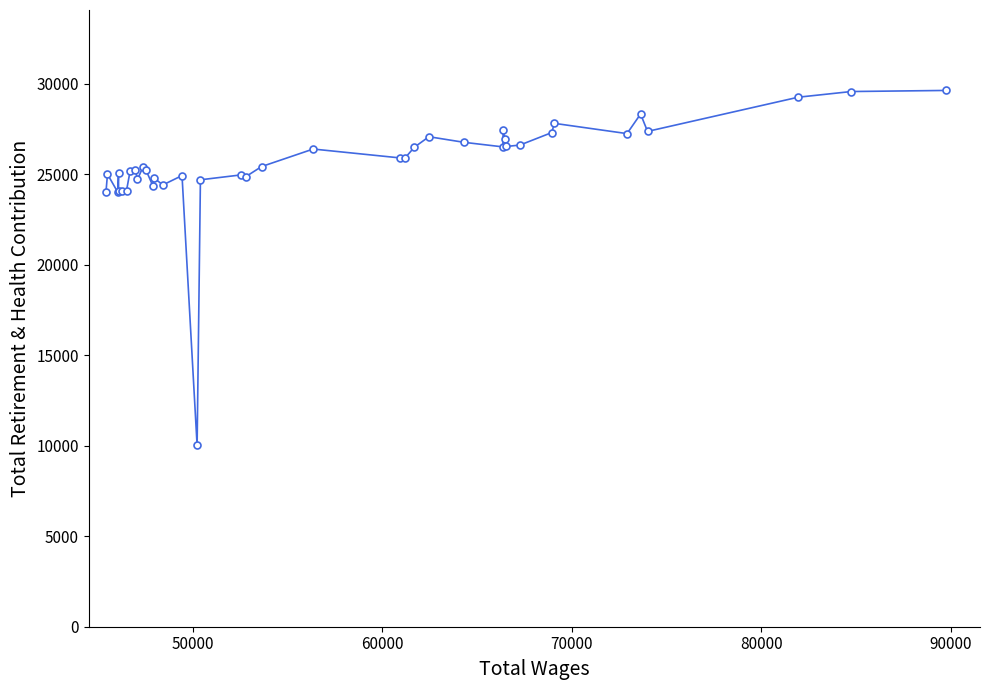

What is the sum of all values?

1024080